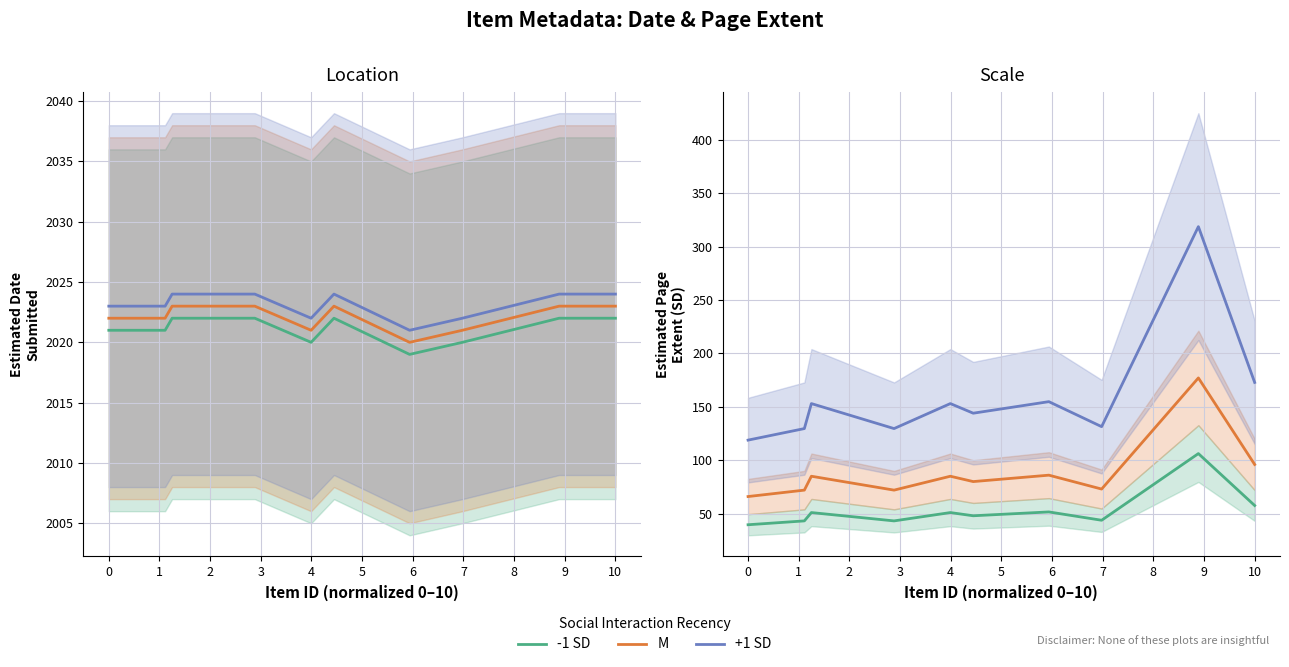

What value does the M series have at 7?

73.0